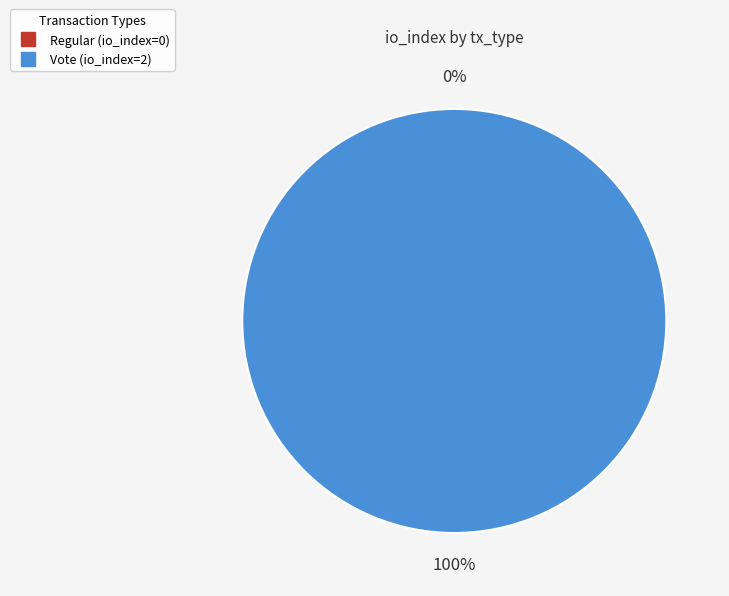

To the nearest percent, what is the combined percentage of Vote (io_index=2) and Regular (io_index=0)?

100%